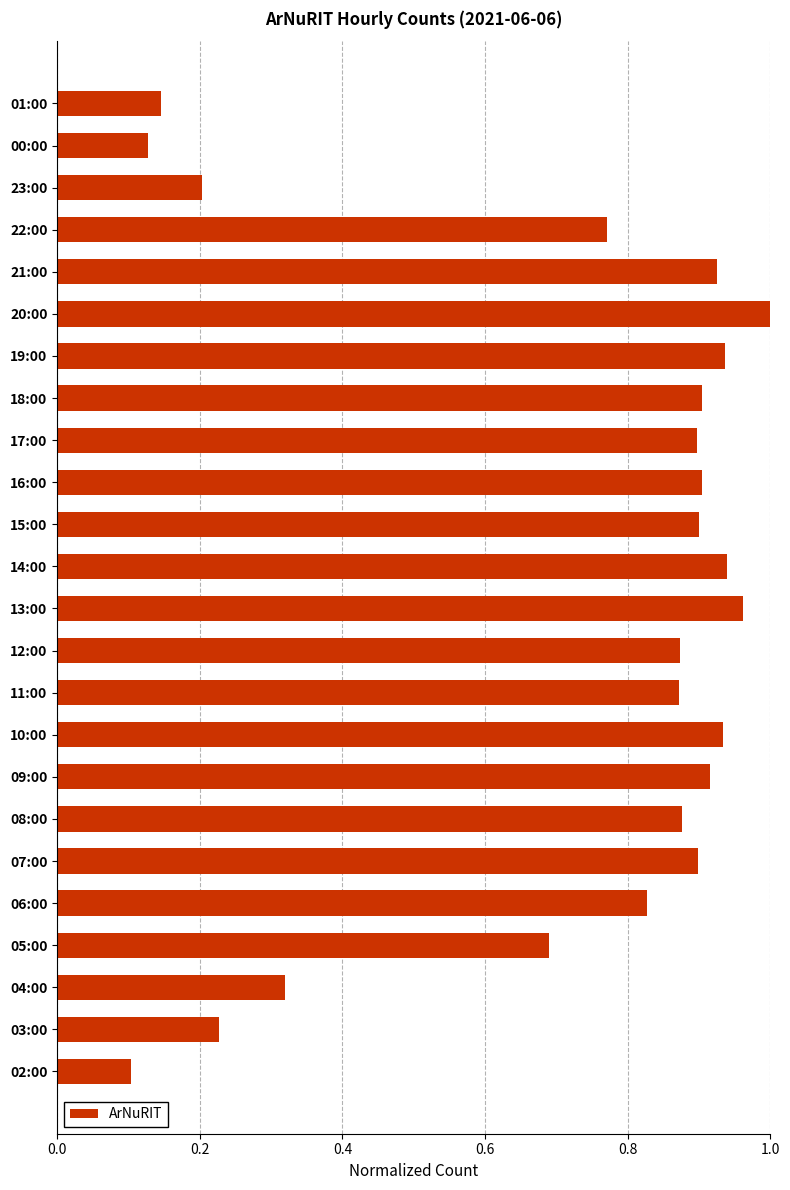

The chart shows a value of 1.2 at 05:00. True or false?

False